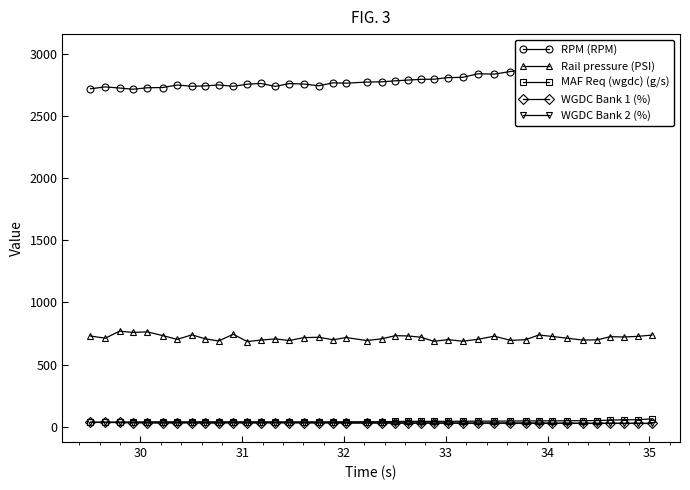

How many values in the Rail pressure (PSI) series are below 716?

20